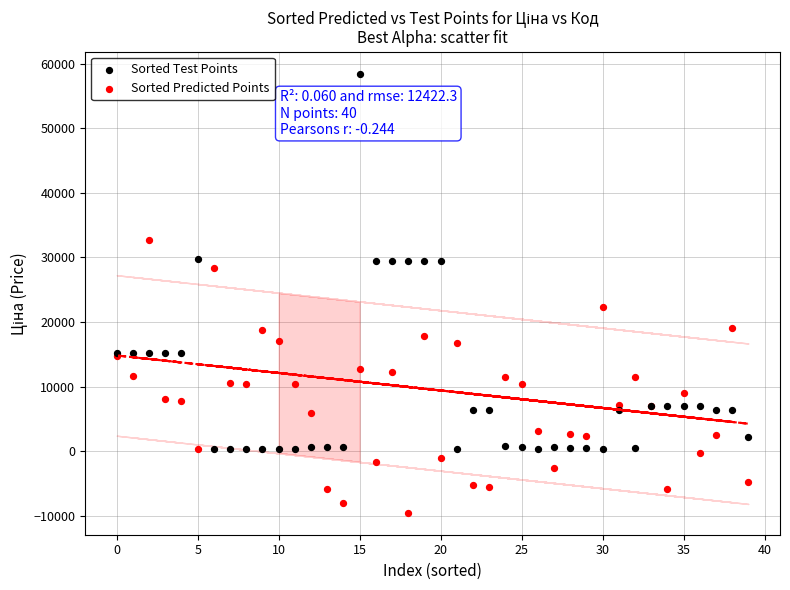

Which series contains the highest Y value?

Sorted Test Points